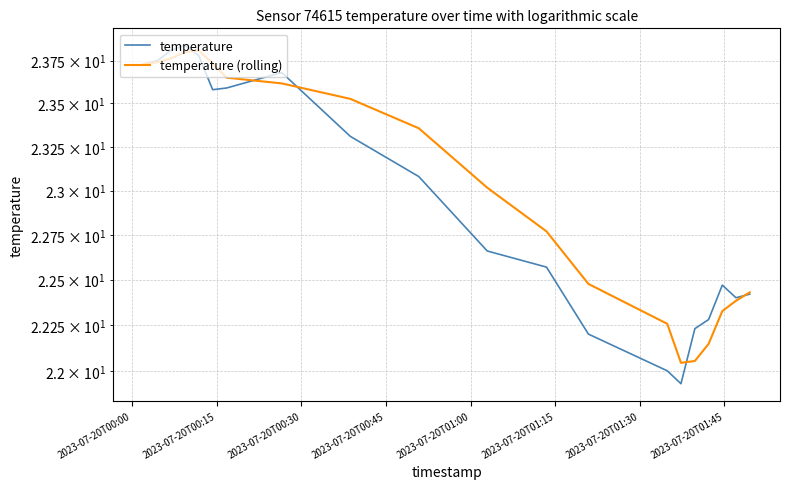

How many data points in temperature are less than 23?

10